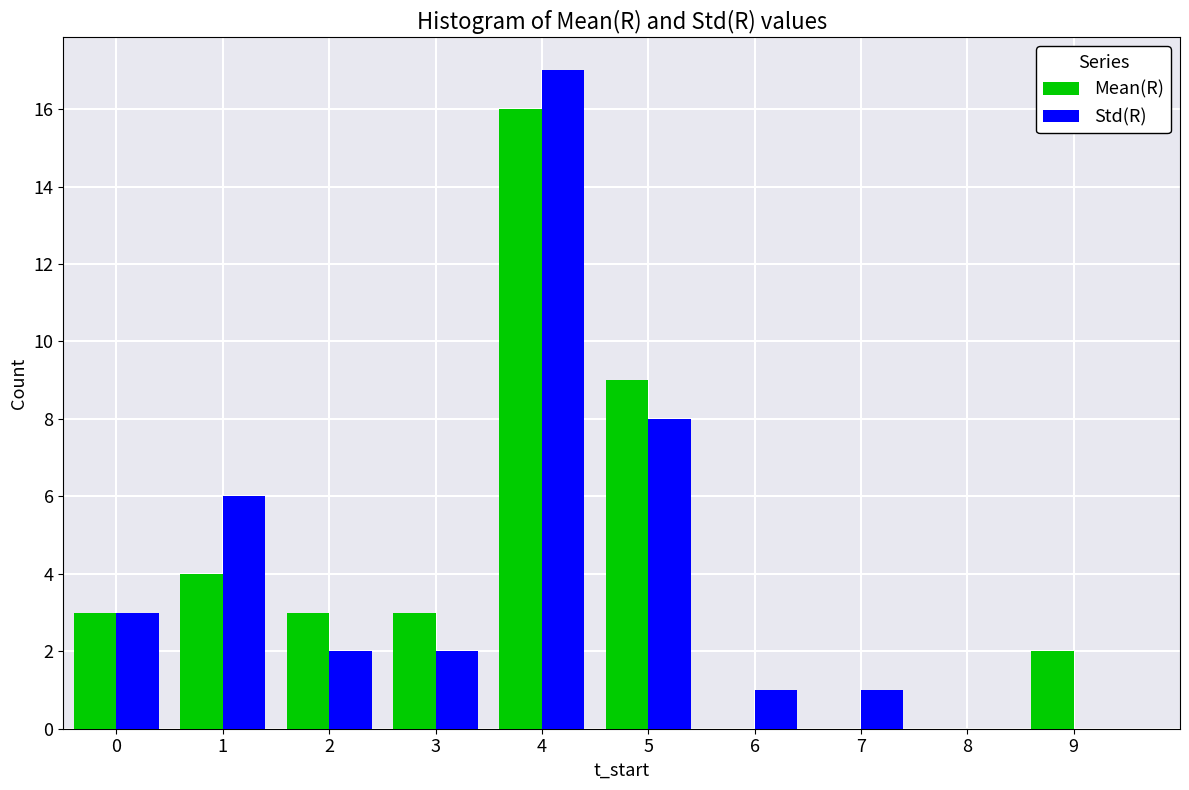

Reading left to right, what are all the values shown in this chart?

Mean(R): 0=3	1=4	2=3	3=3	4=16	5=9	6=0	7=0	8=0	9=2
Std(R): 0=3	1=6	2=2	3=2	4=17	5=8	6=1	7=1	8=0	9=0